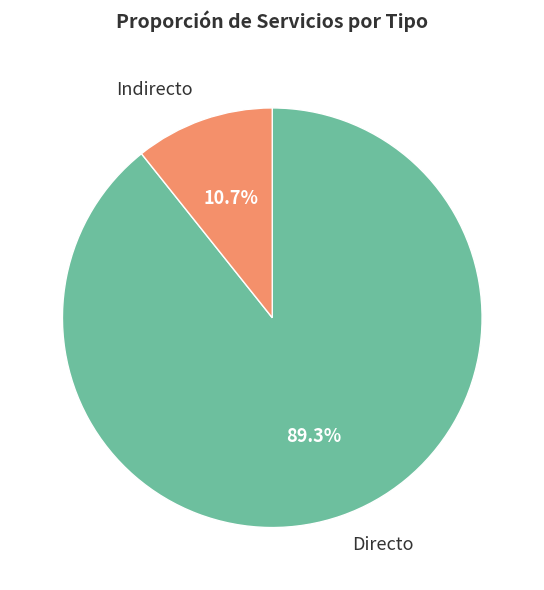

Is there any slice that represents more than half of the pie?

Yes